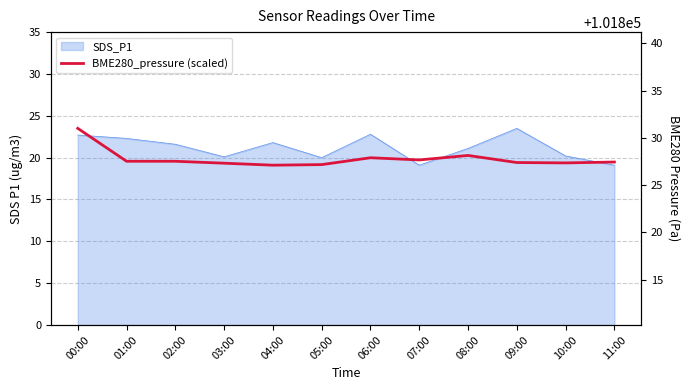

How many interior local valleys (lower than both neighbors) does the data have?

3